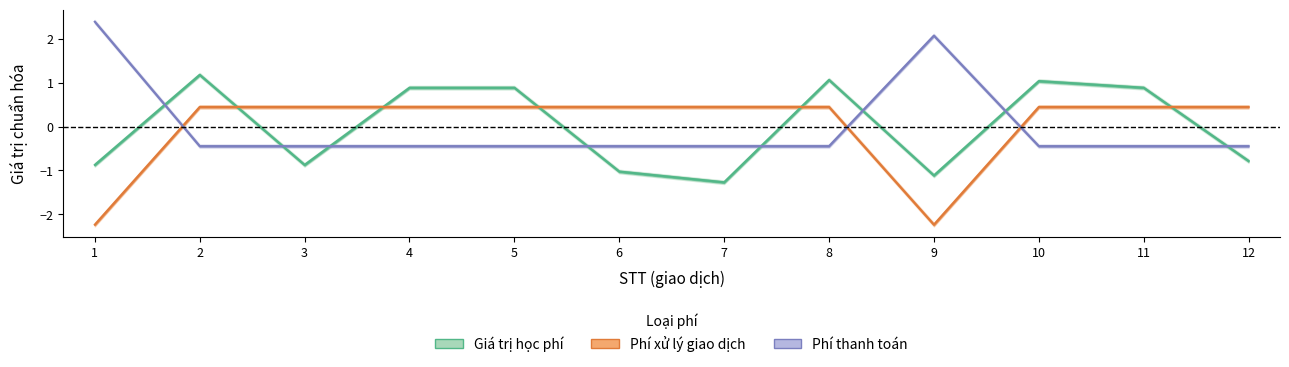

How many categories are shown in the chart?

12